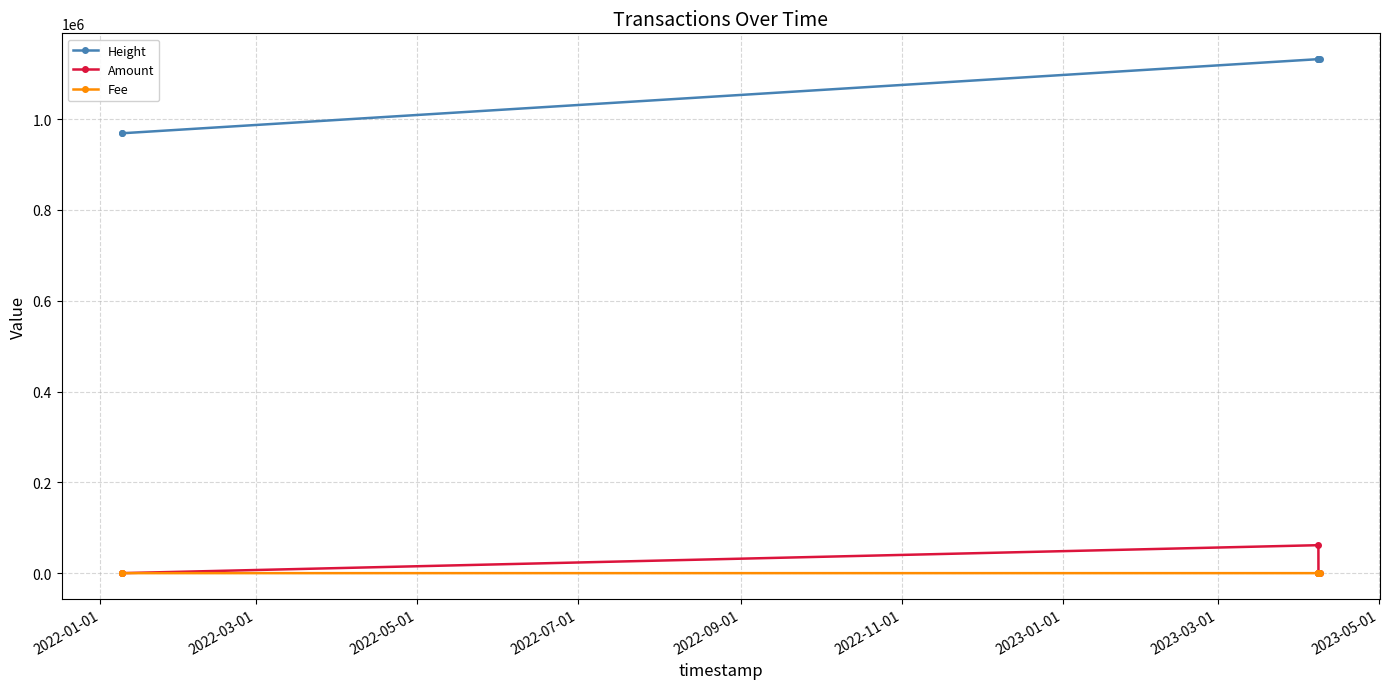

True or false: Fee has more than 0 interior local peaks.

True